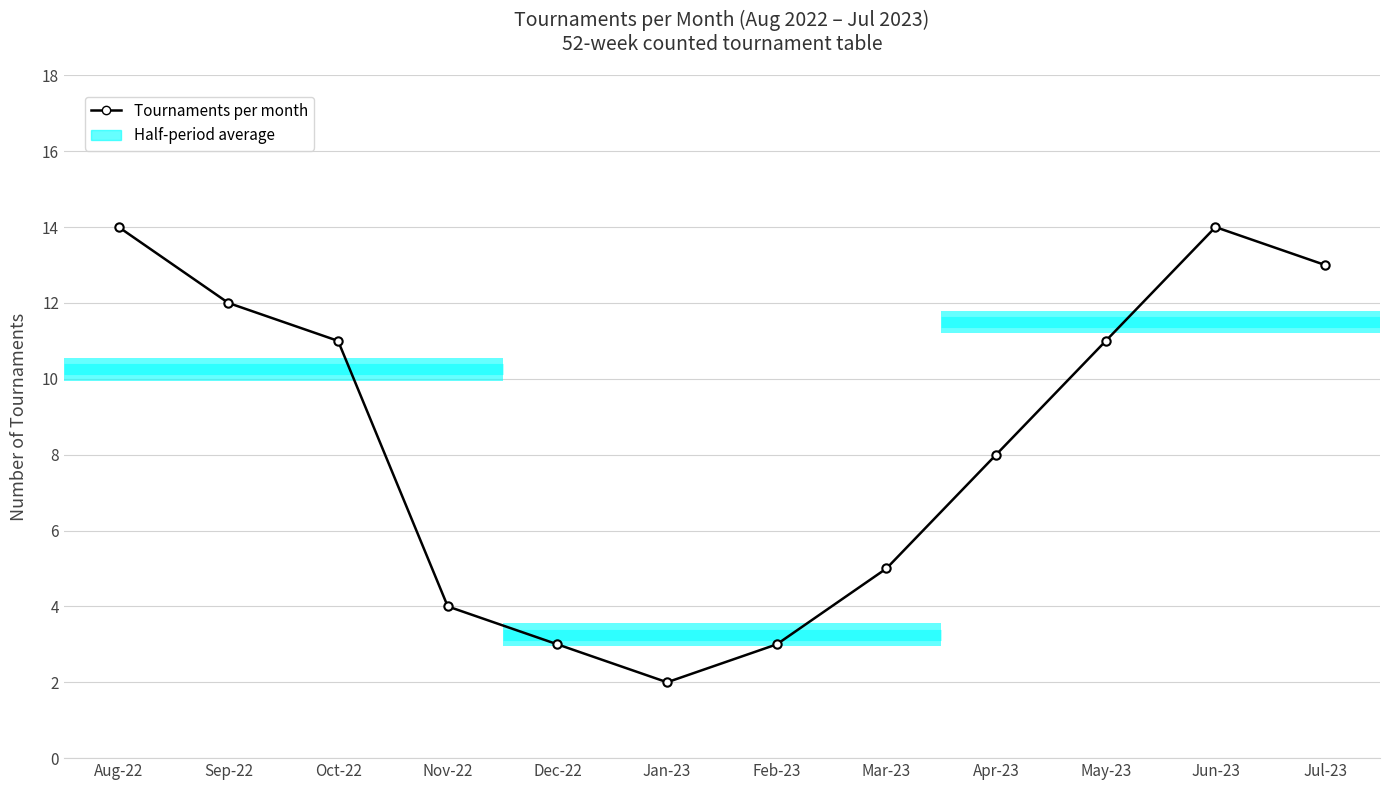

True or false: the data has more than 0 interior local peaks.

True